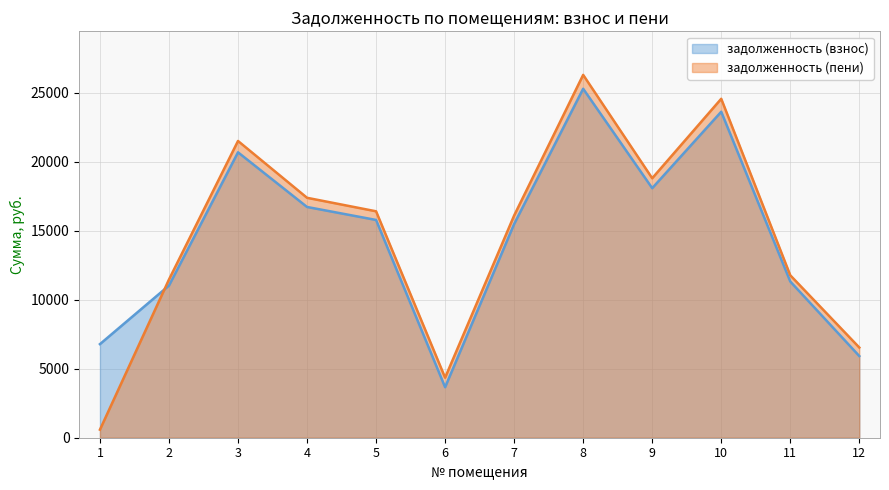

How many values in the задолженность (пени) series exceed 16418?

6